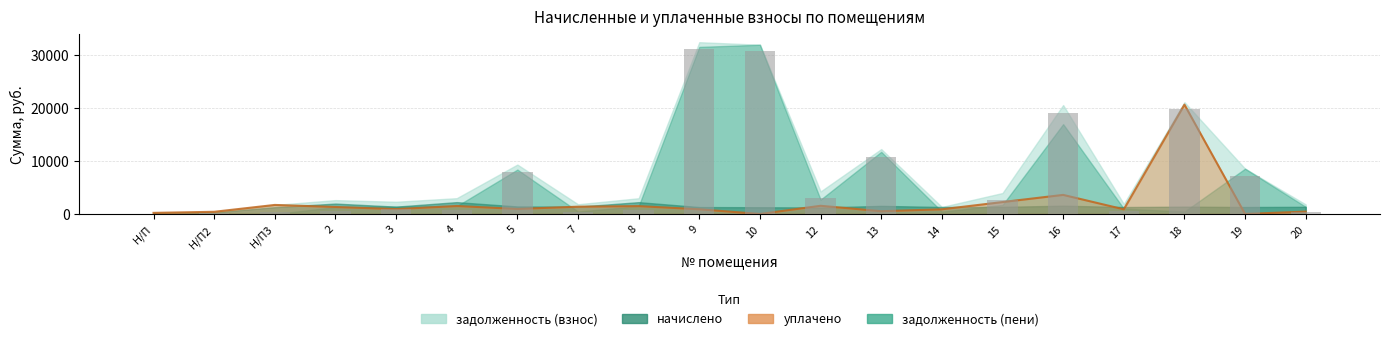

What is the sum of the уплачено values at 8 and 9?

2363.7